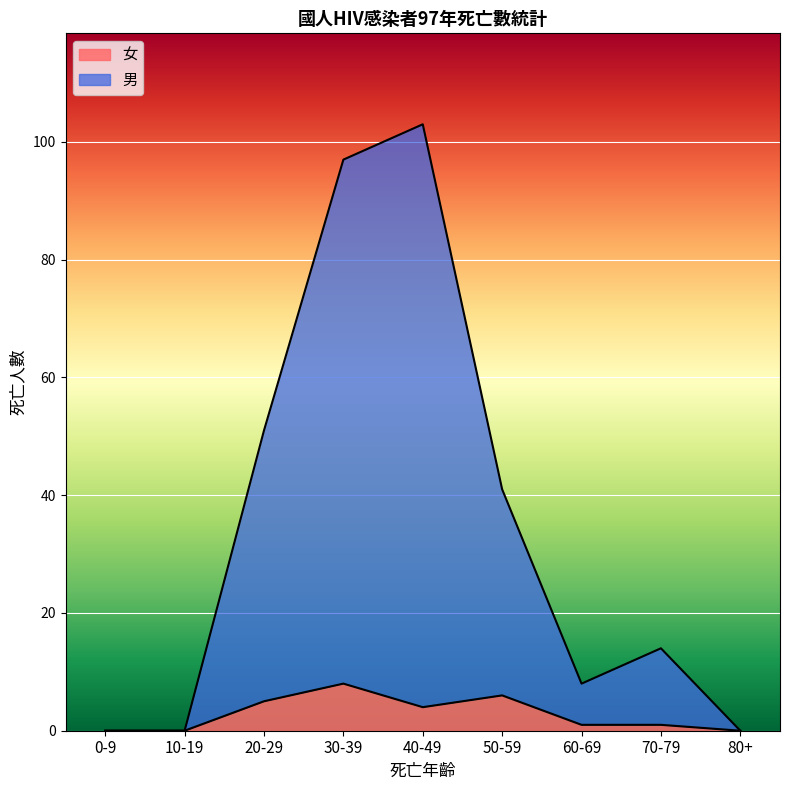

At which category is the sum across all series the highest?

40-49